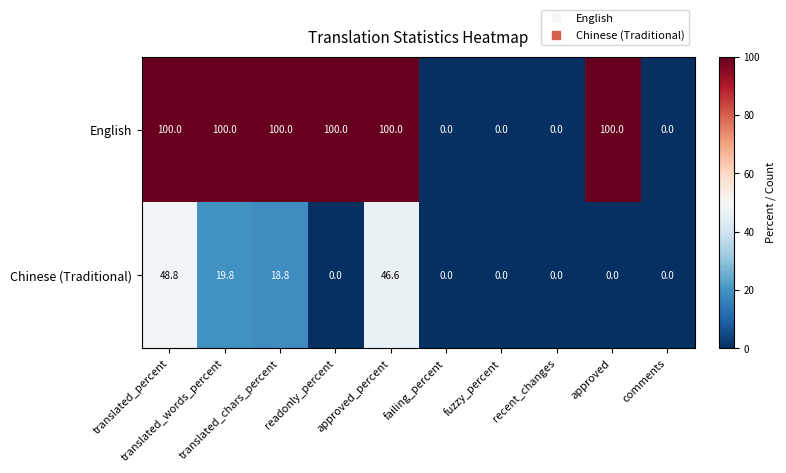

Which series has the widest spread of values?

English